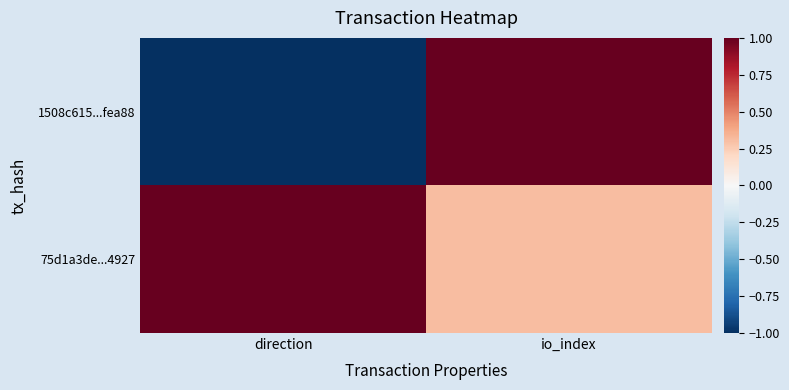

Rank the series by their maximum value, from lowest to highest.

1508c615...fea88, 75d1a3de...4927